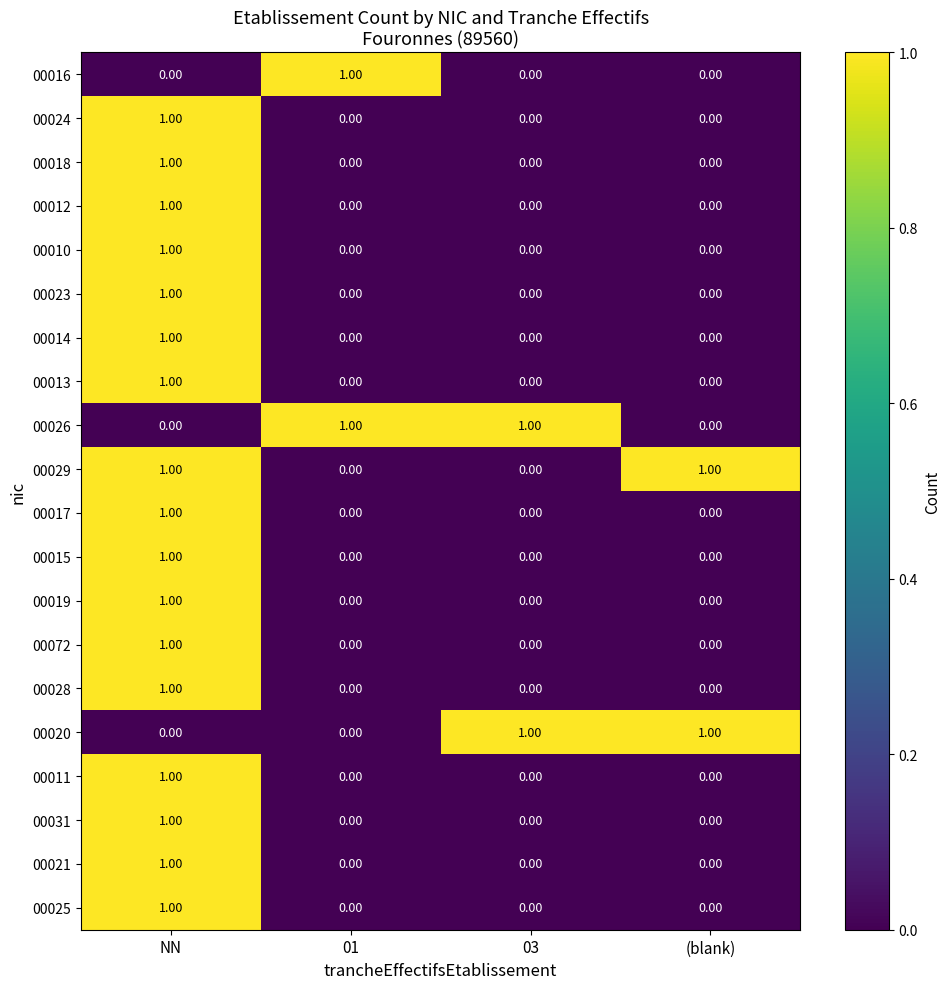

Is the value of 00028 at NN greater than the value of 00072 at 03?

Yes